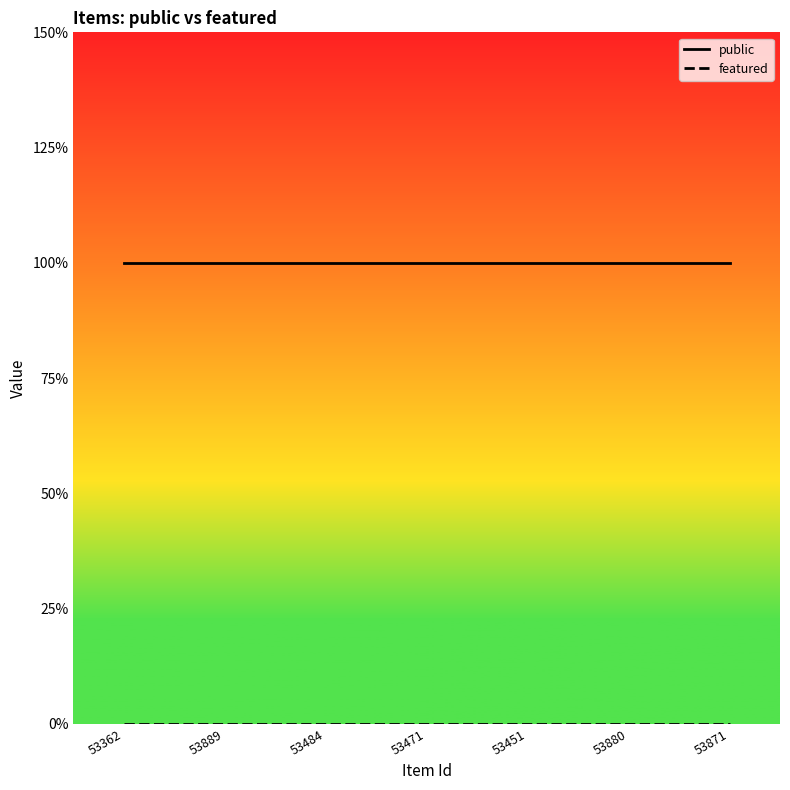

True or false: public has more than 0 points higher than both neighbors.

False